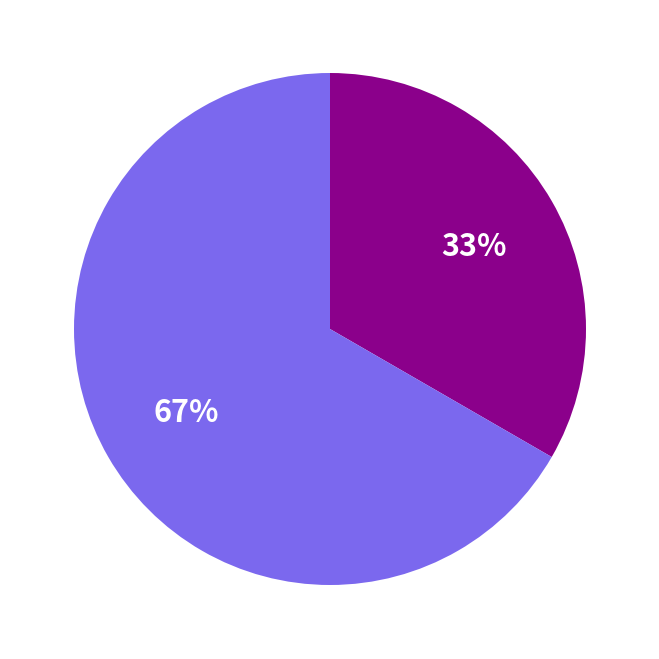

Does any single category account for the majority?

Yes